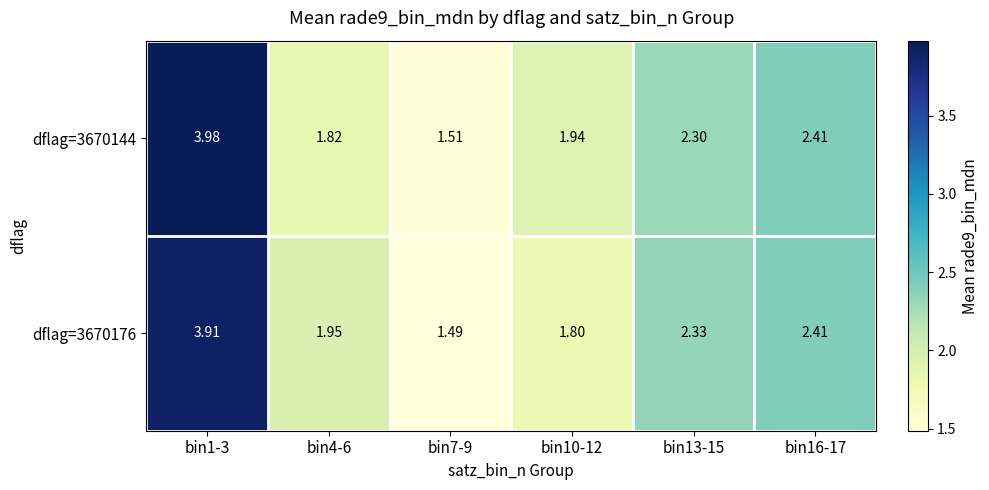

Is the value of dflag=3670176 at bin7-9 greater than the value of dflag=3670144 at bin16-17?

No